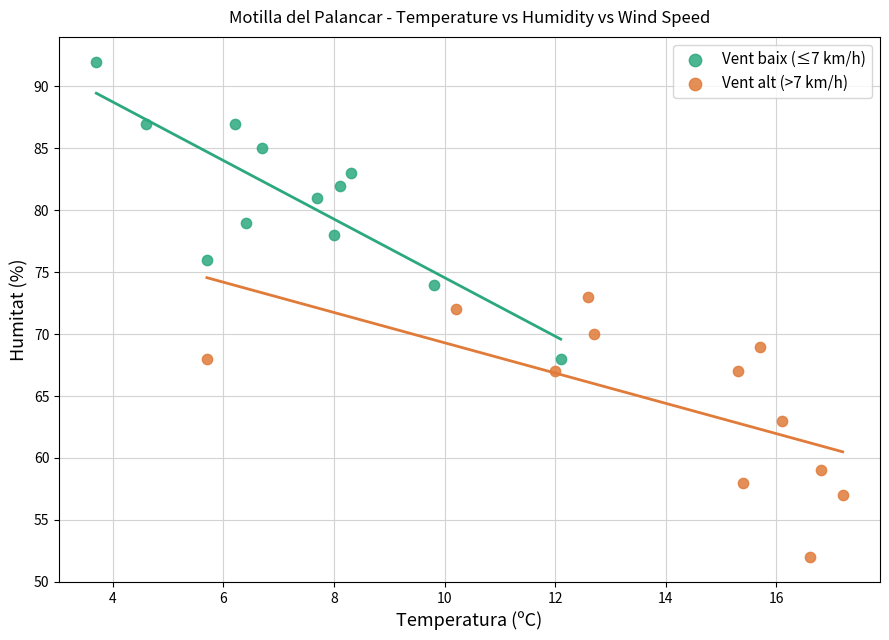

Which series contains the lowest Y value?

Vent alt (>7 km/h)